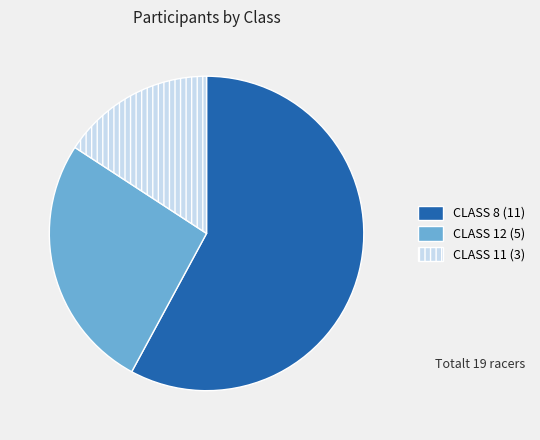

Combined, do CLASS 11 and CLASS 8 account for over 50%?

Yes